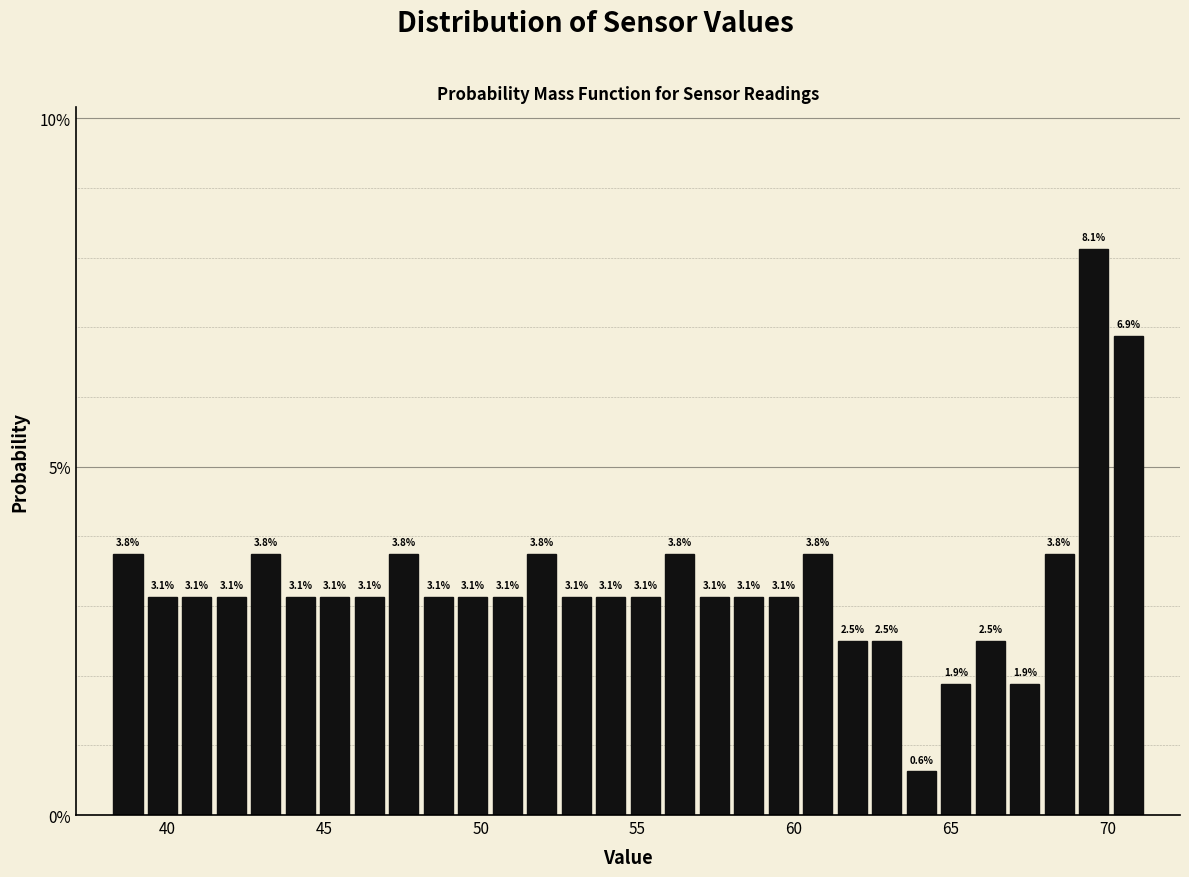

Read against the x-axis, roughly where is the centre of the tallest bar?

69.5